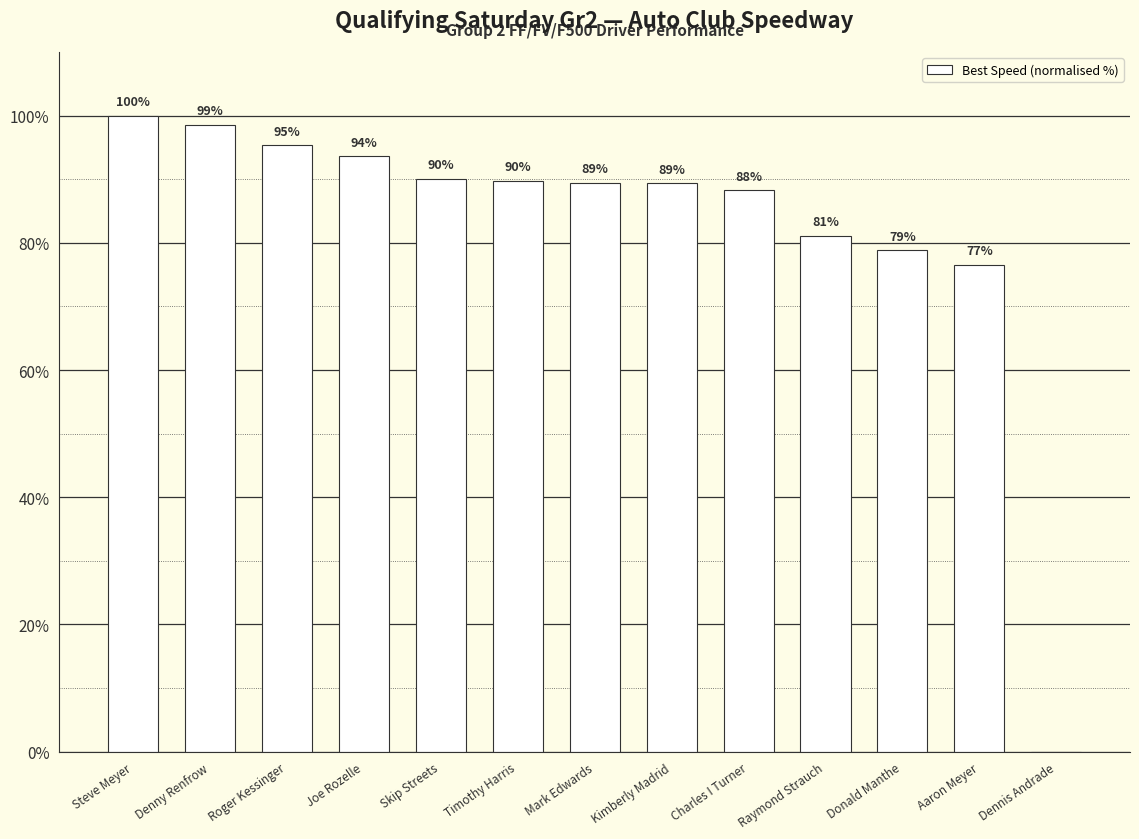

Which has a higher value, Dennis Andrade or Denny Renfrow?

Denny Renfrow